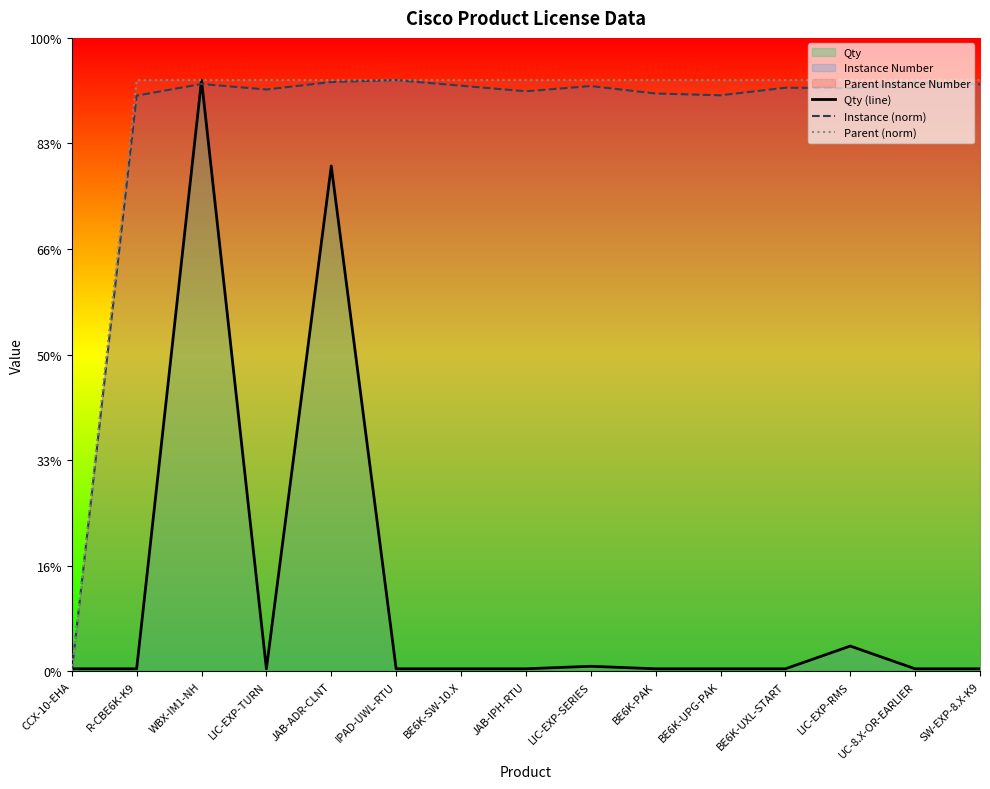

What is the difference between the Qty (line) values at BE6K-UXL-START and LIC-EXP-RMS?

10.8